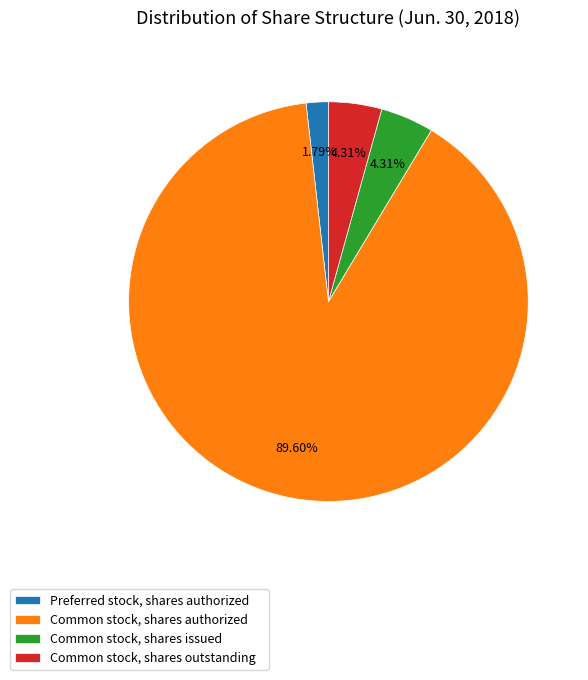

How many slices are in this pie chart?

4